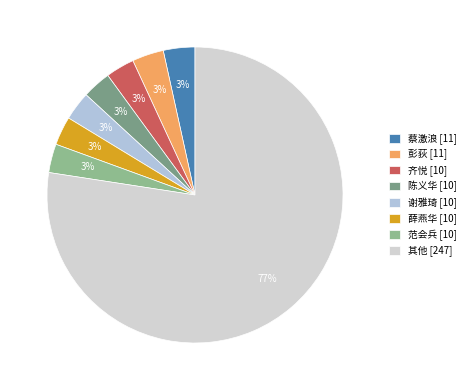

Count the number of slices in the pie.

8